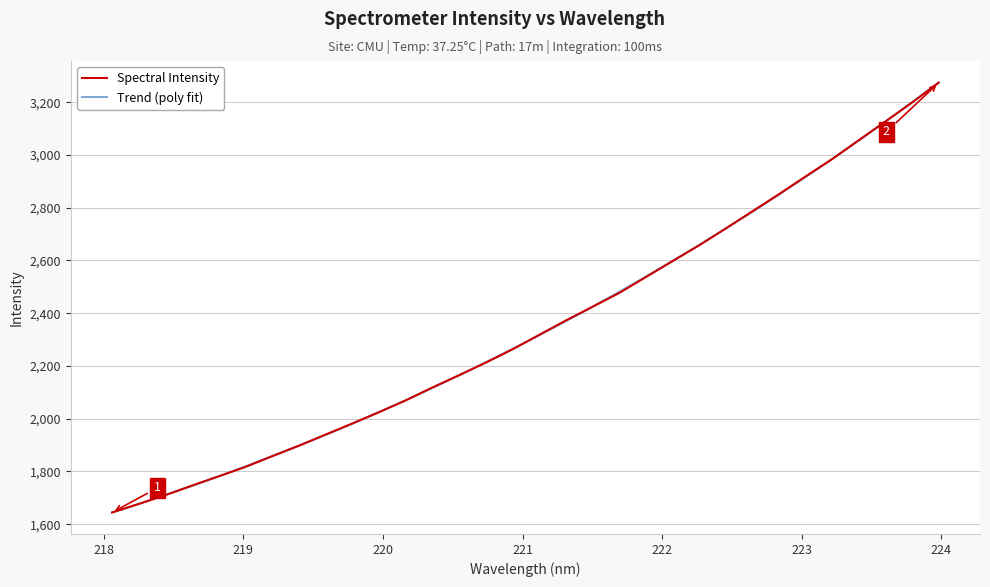

How many values in the Spectral Intensity series are below 2317?

16